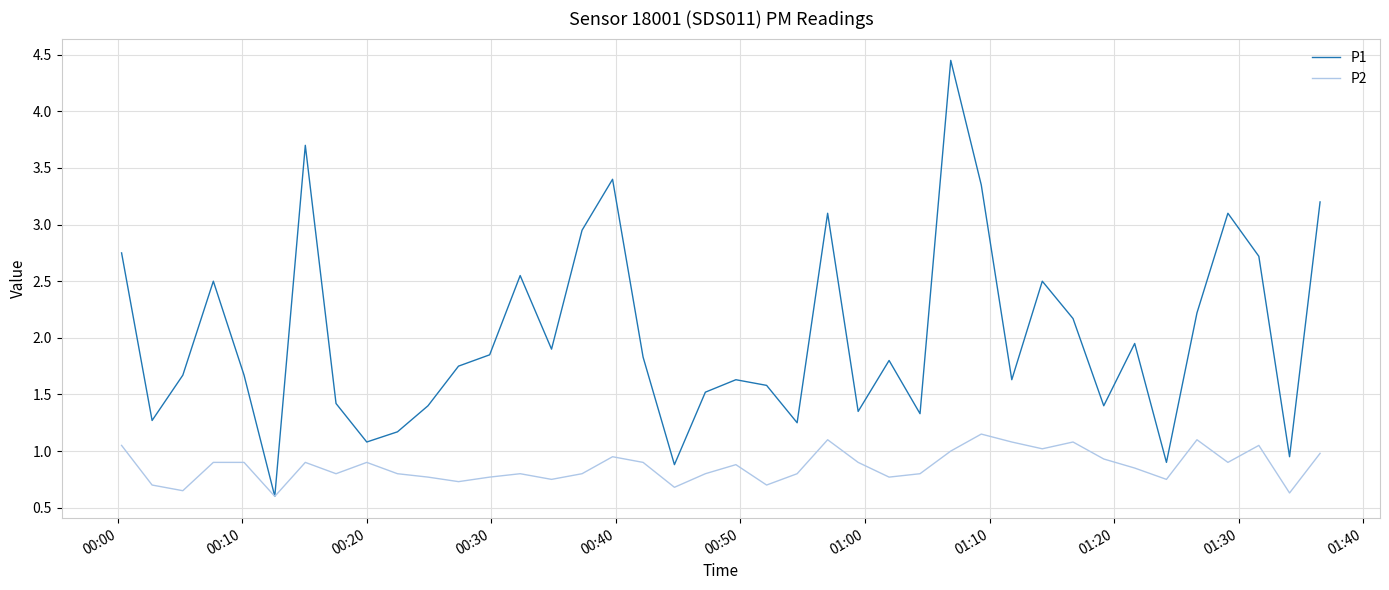

Which series has the largest range (max minus min)?

P1